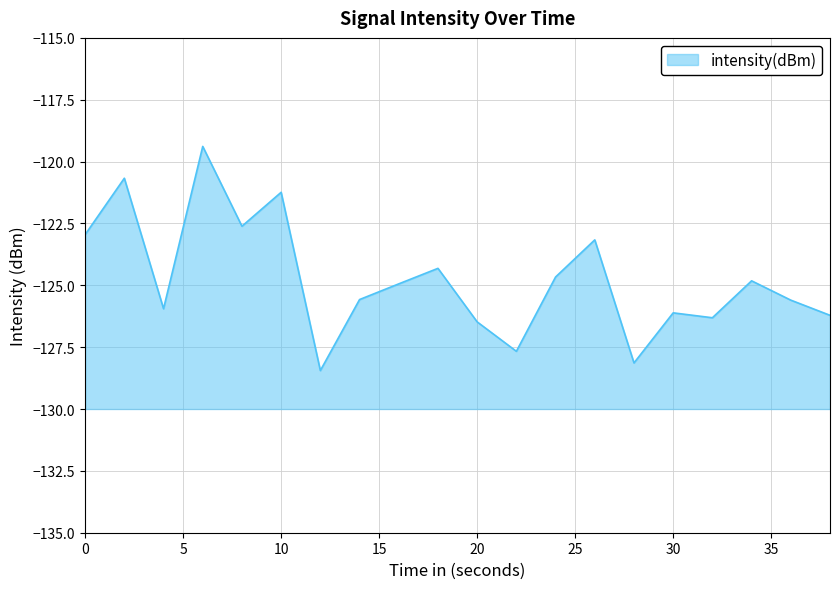

What is the average value?

-124.8